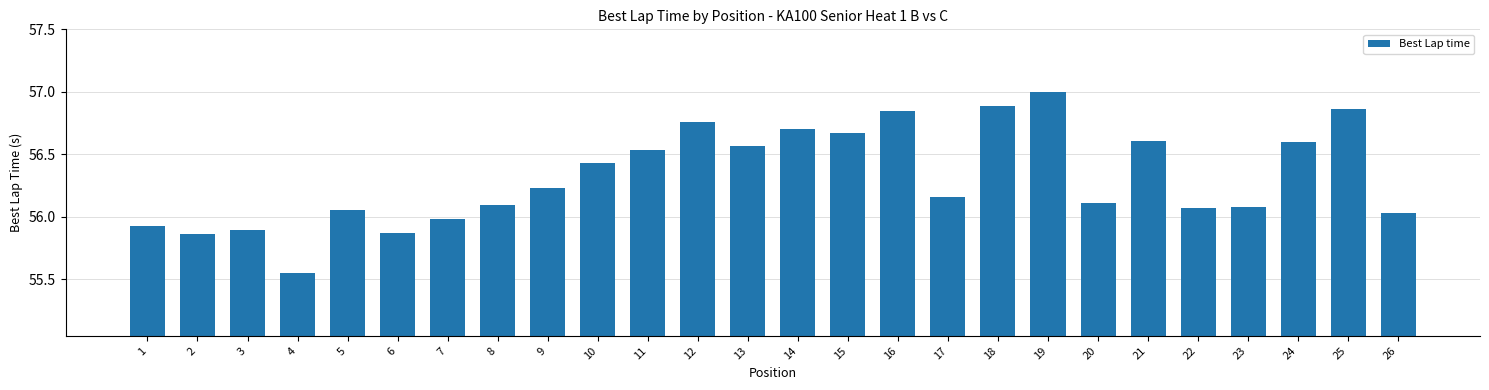

Which has a higher value, 13 or 7?

13